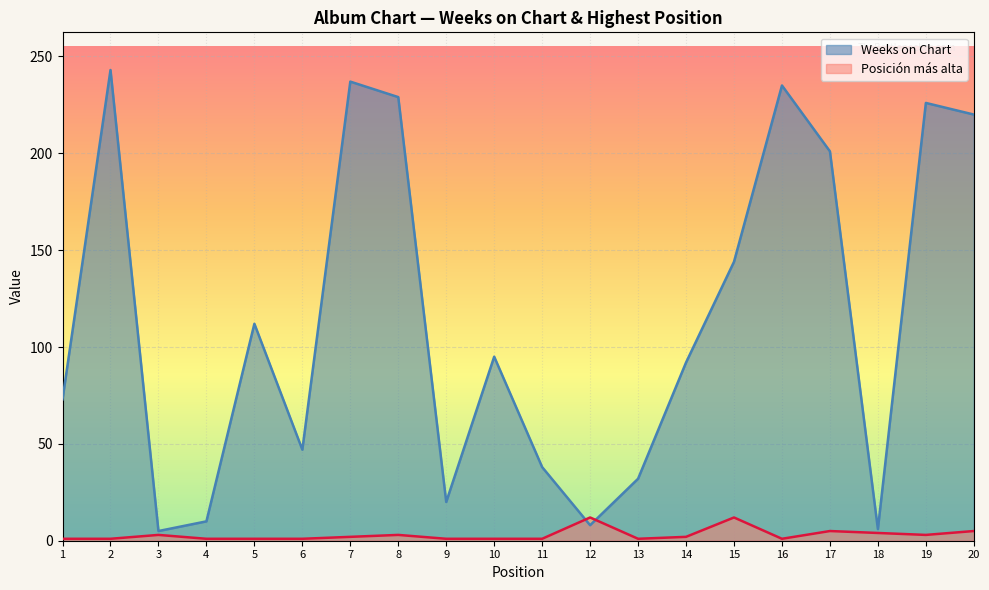

Which series has the largest range (max minus min)?

Weeks on Chart